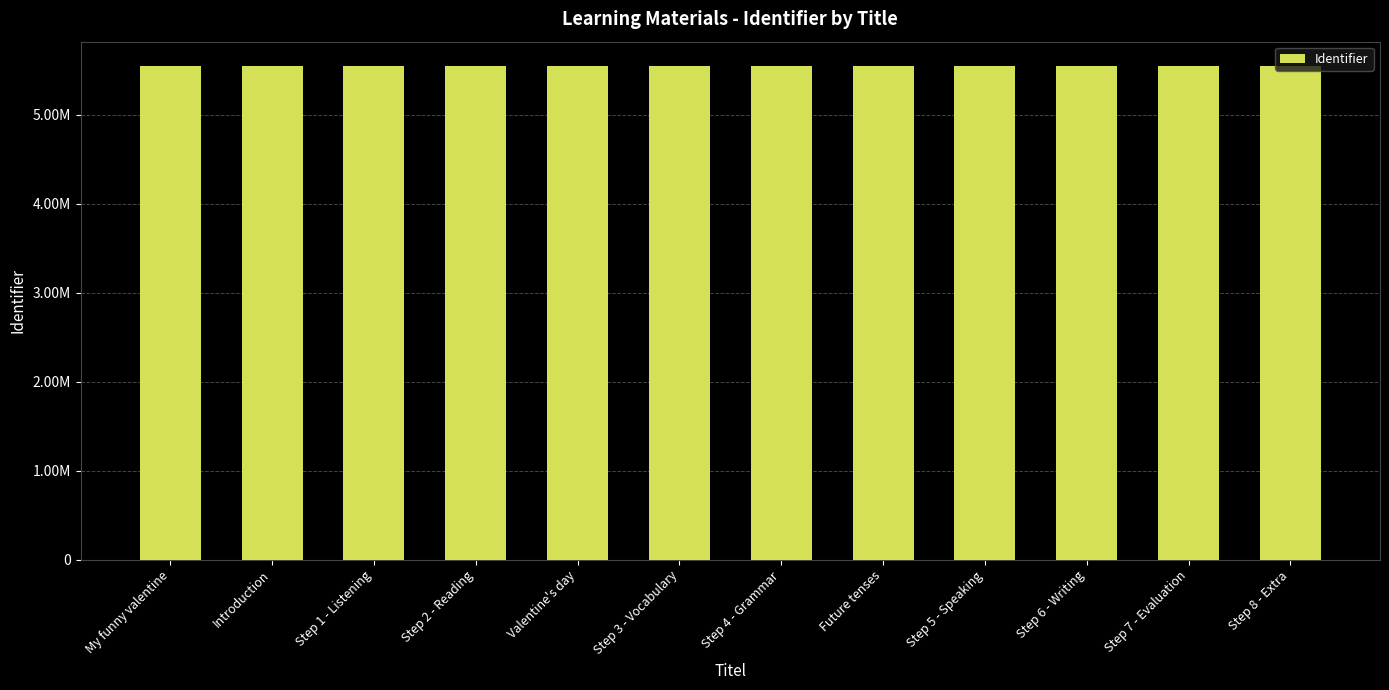

Does the chart contain any negative values?

No